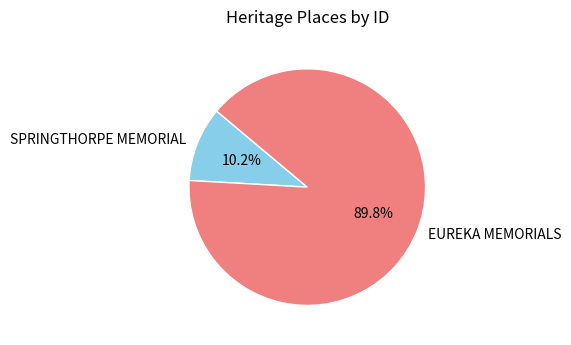

Count the number of slices in the pie.

2